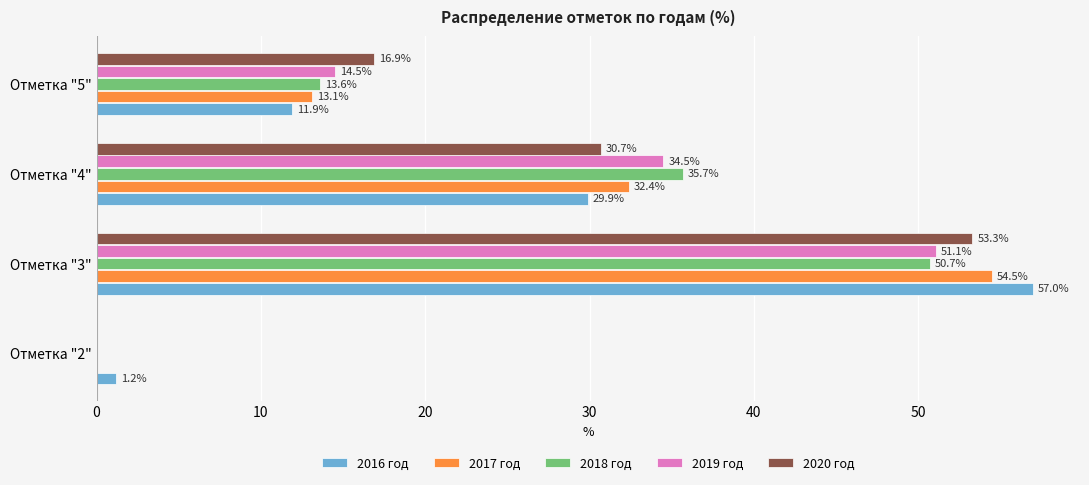

At which category is the sum across all series the highest?

Отметка "3"